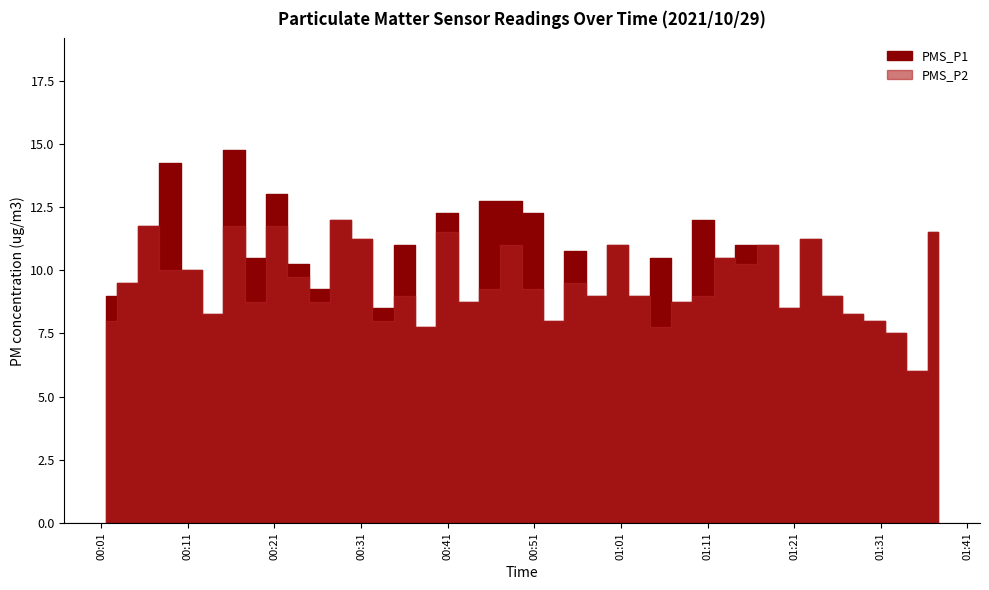

How many values in the PMS_P1 series exceed 10?

22